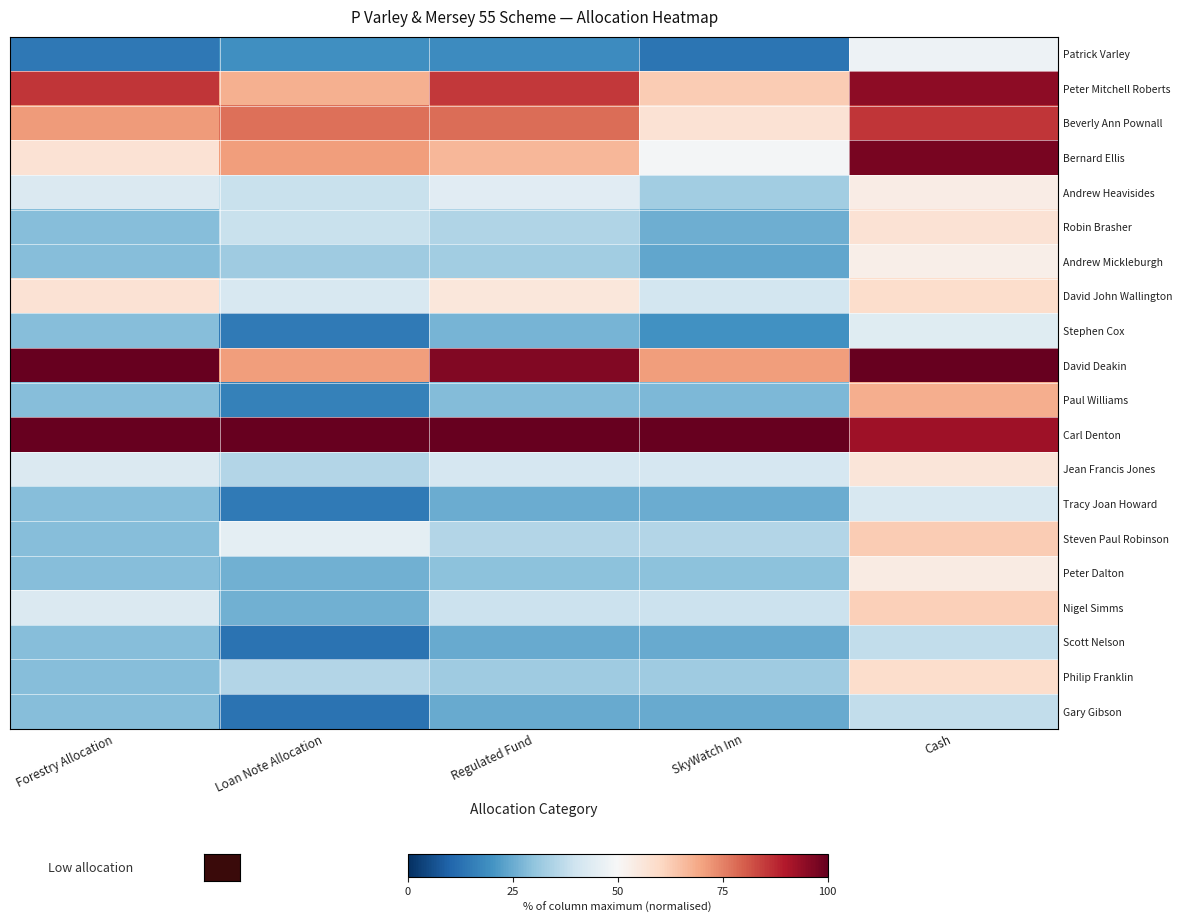

What is the difference between the highest and lowest values at Forestry Allocation?

85.7